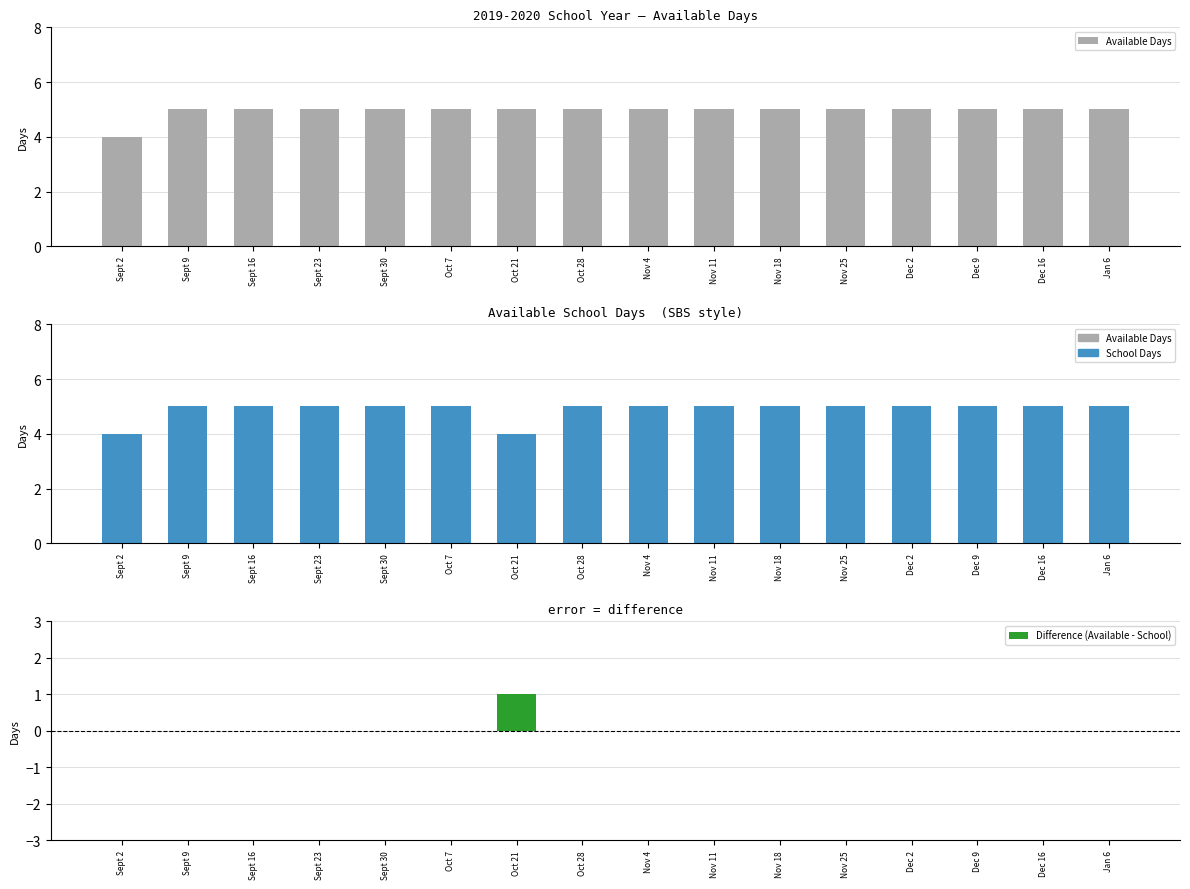

The value of Difference (Available - School) at Nov 11 is 0. True or false?

False